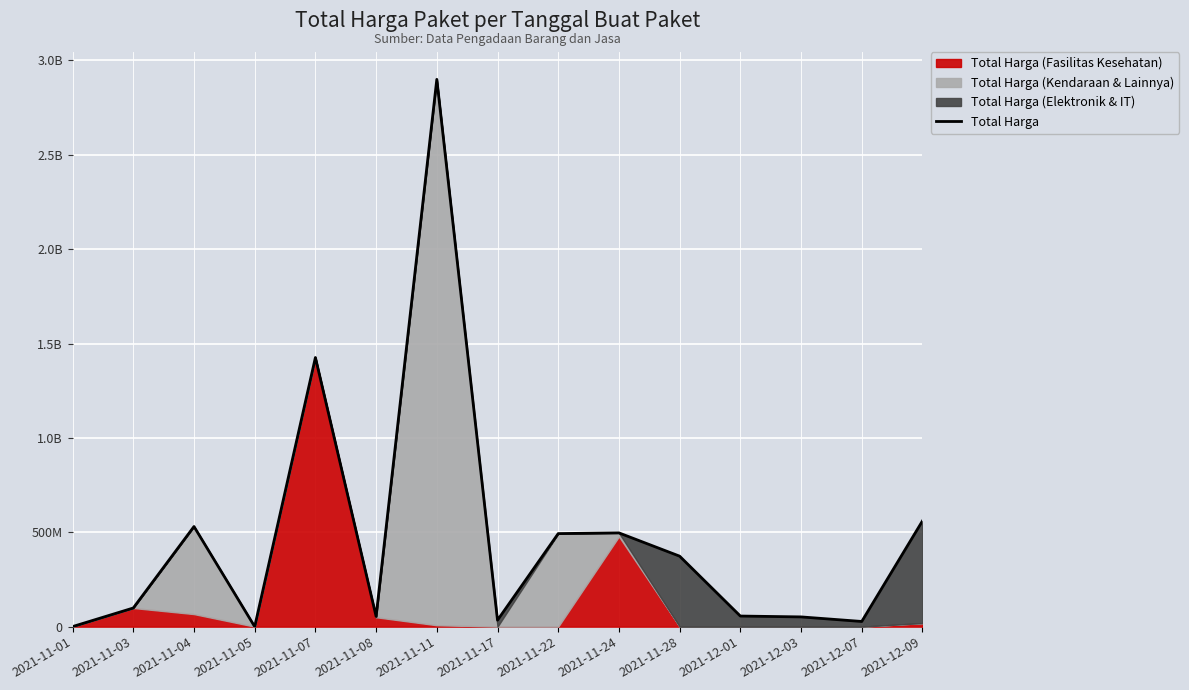

What is the greatest value displayed?

2899523240